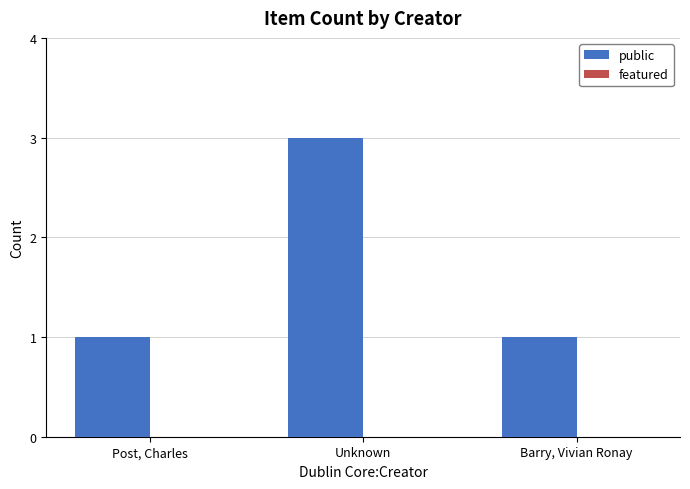

Reading left to right, transcribe all the data shown in this chart.

1	3	1